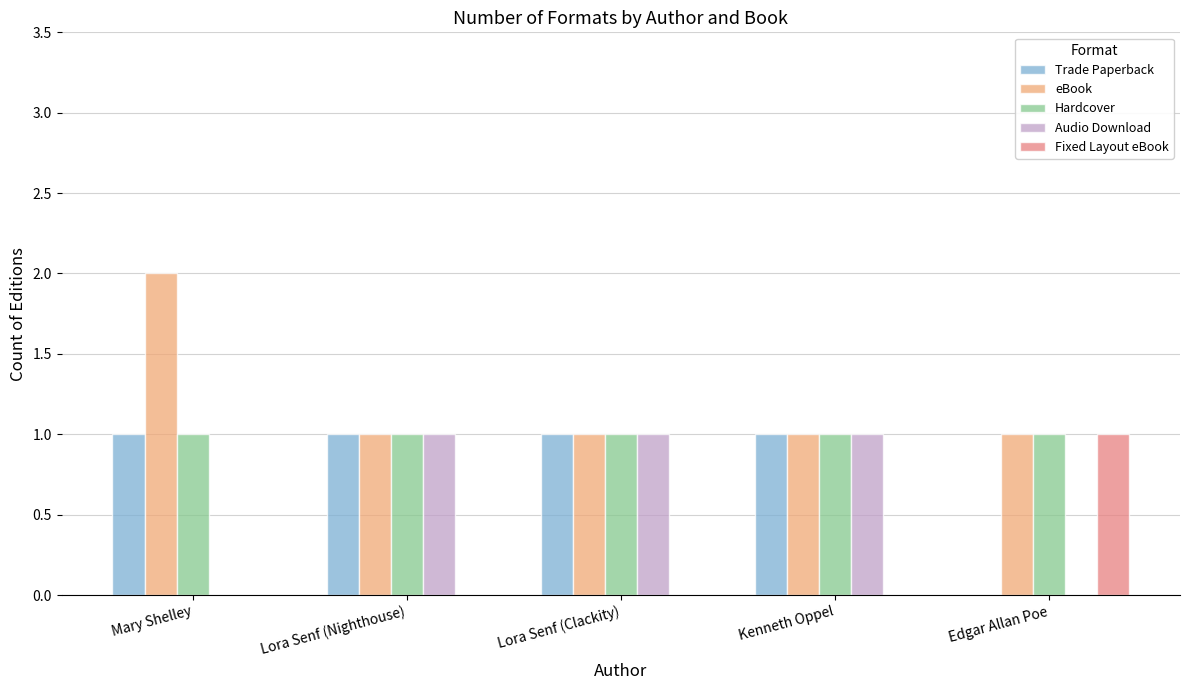

What is the total value across all series at Kenneth Oppel?

4